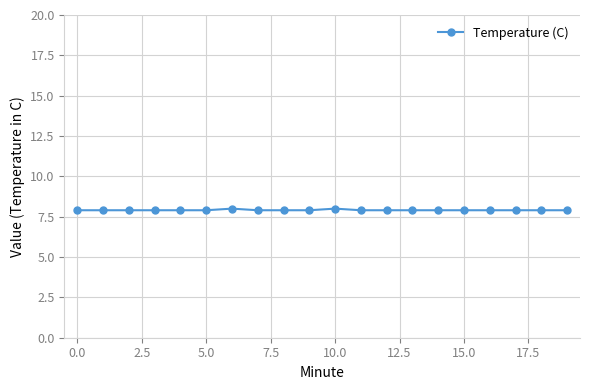

What is the sum of all values?

158.2